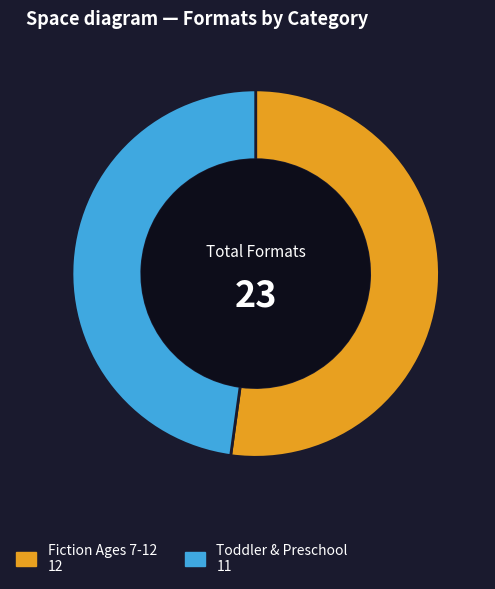

Is there any slice that represents more than half of the pie?

Yes